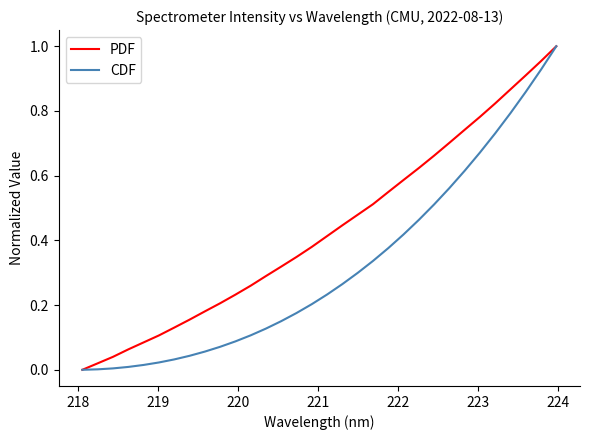

Rank the series by their average value, from highest to lowest.

PDF, CDF